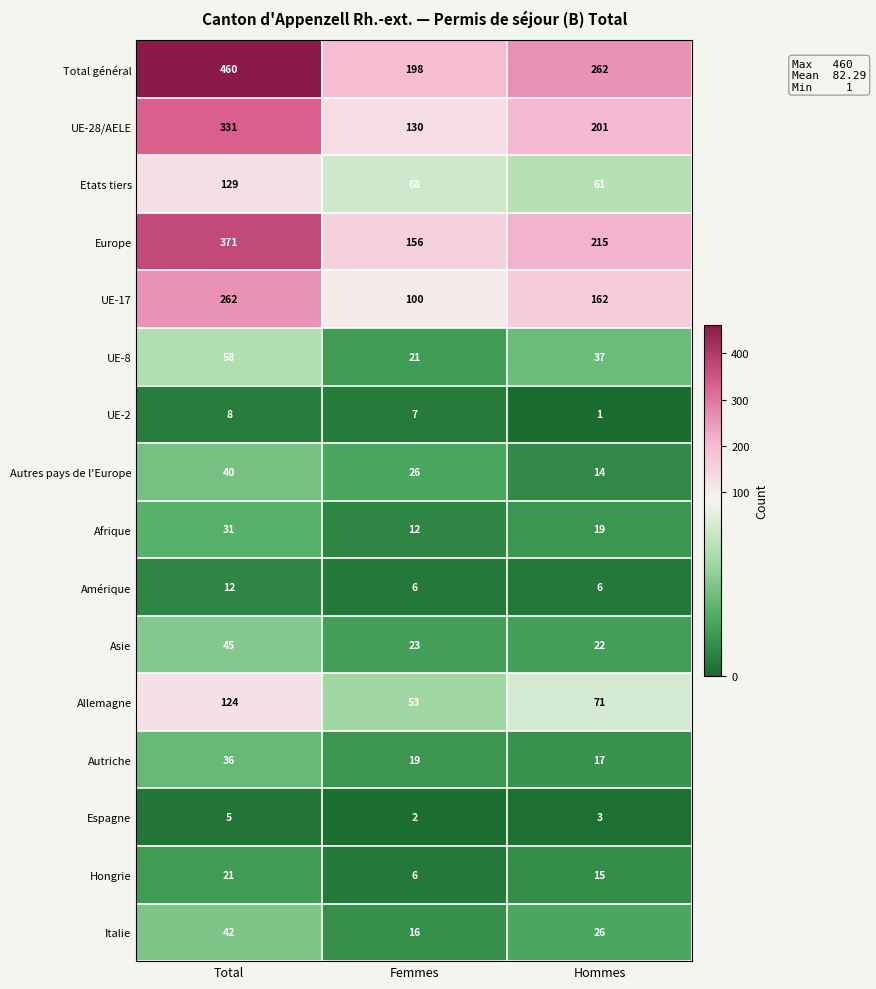

What is the total value across all series at Hommes?

1132